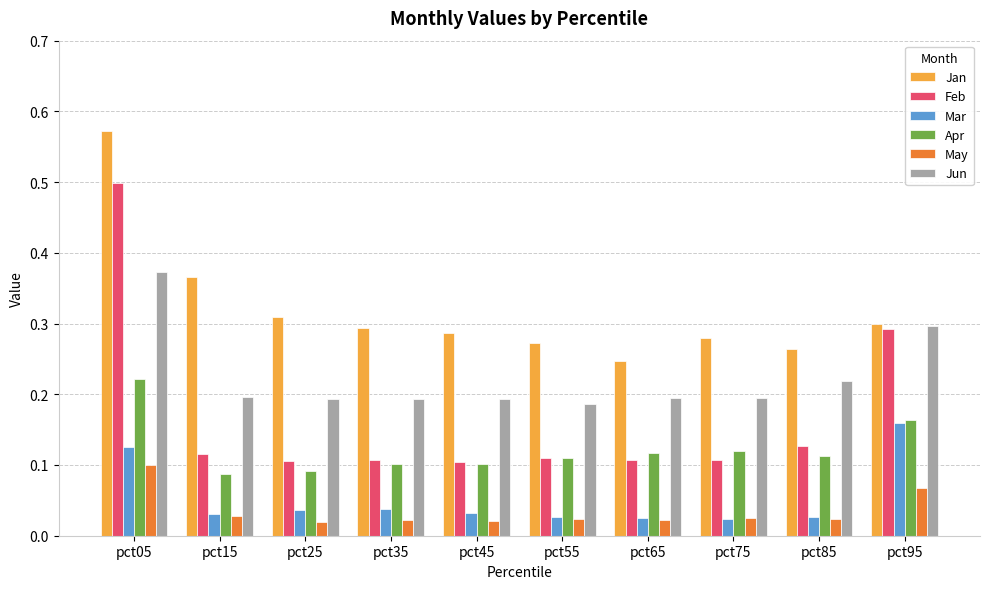

Which series changed the most between pct05 and pct25?

Feb